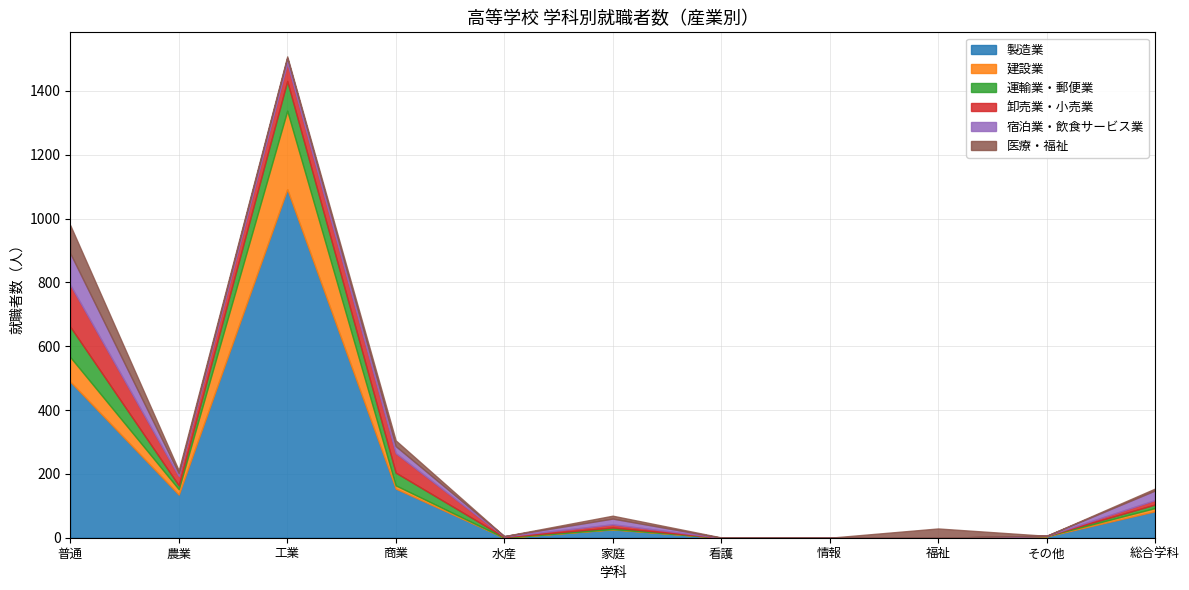

Where is the first local minimum for 医療・福祉?

工業